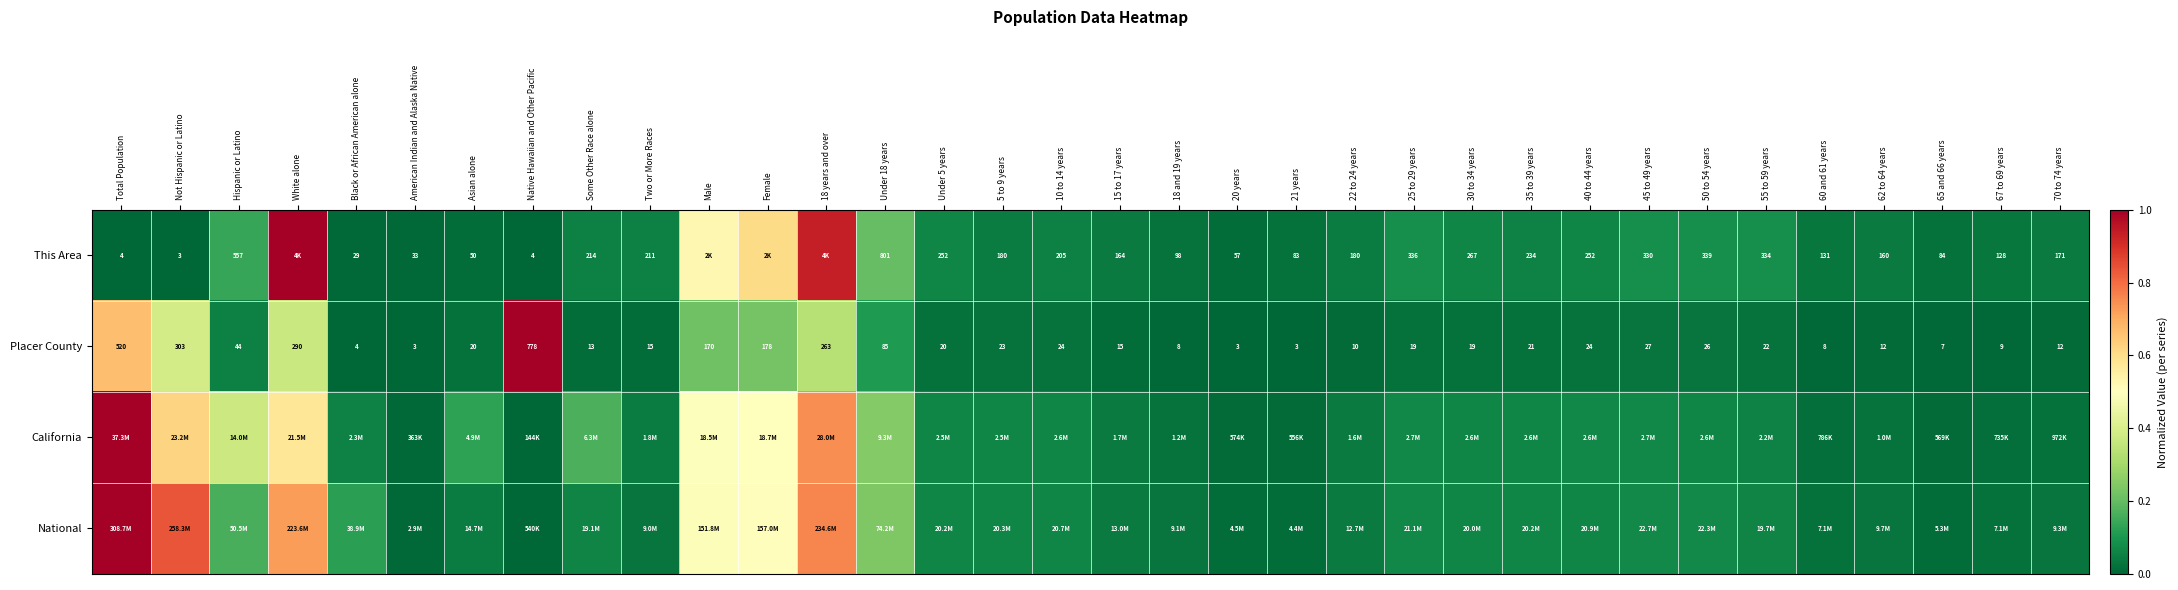

At which label is Placer County closest to 390?

Not Hispanic or Latino